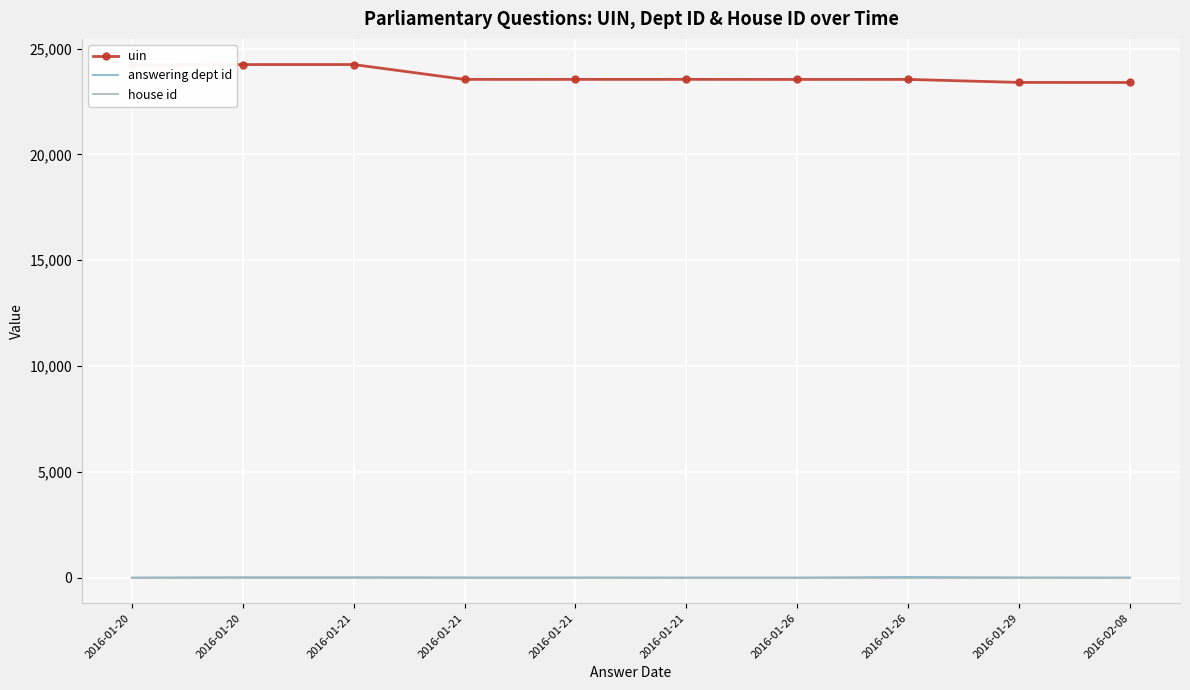

Count the number of data series in this chart.

3